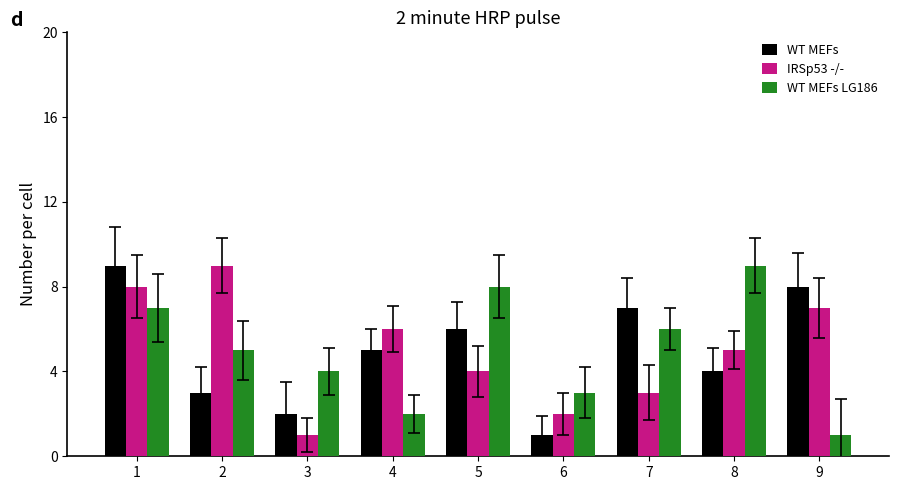

What is the difference between the highest and lowest values at 5?

4